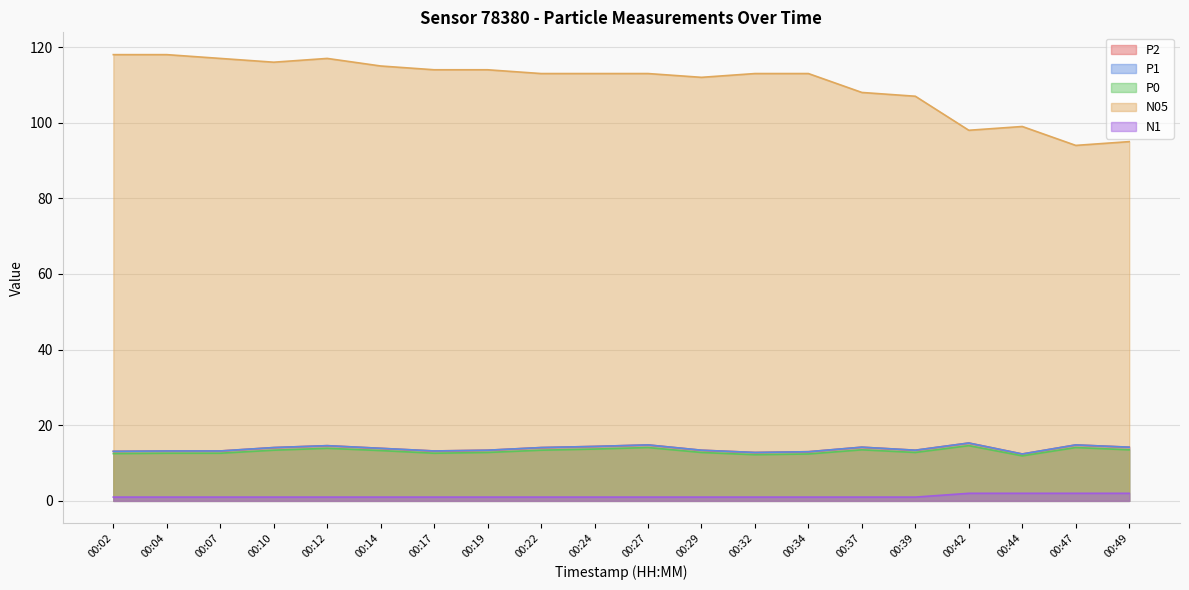

What is the sum of the N05 values at 00:19 and 00:47?

208.0